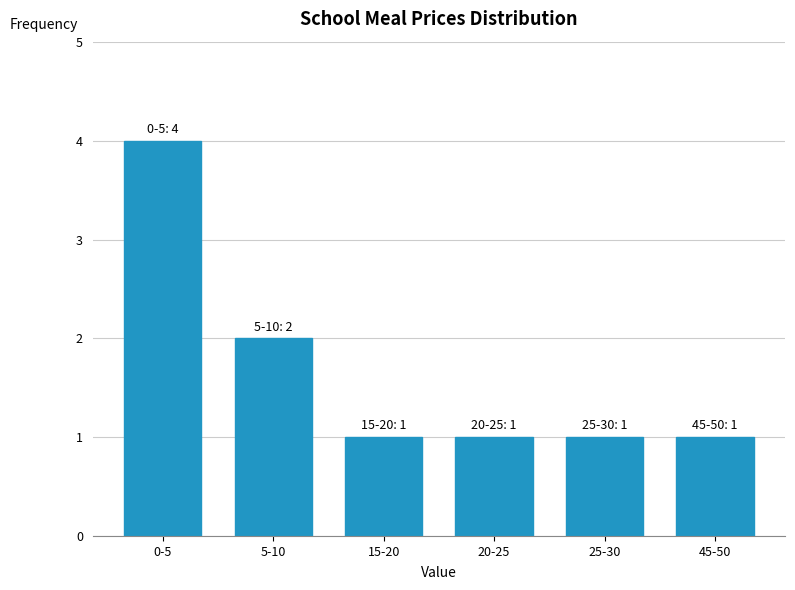

Reading left to right, transcribe all the data shown in this chart.

0-5=4	5-10=2	15-20=1	20-25=1	25-30=1	45-50=1